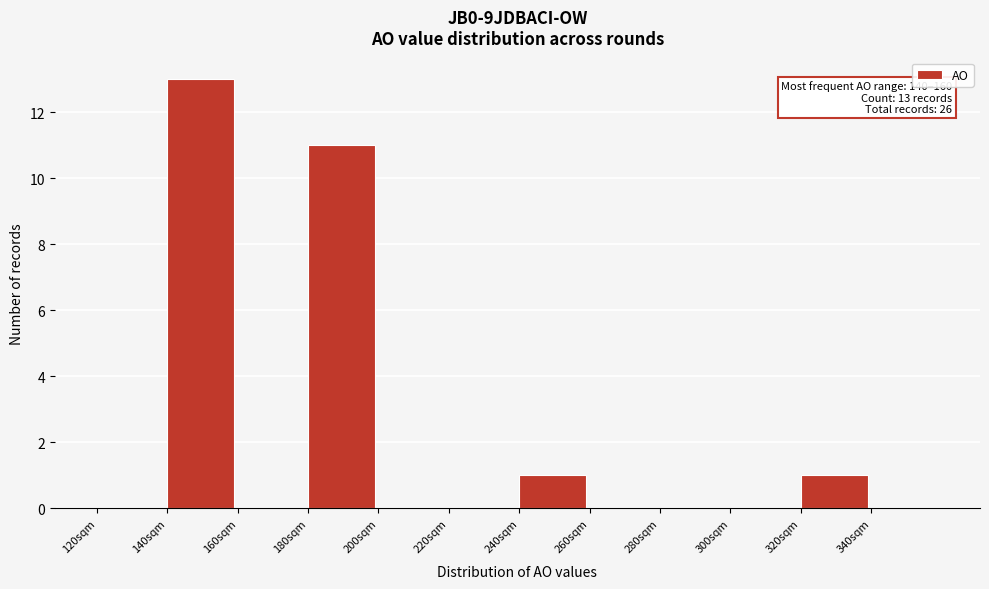

Which range on the x-axis has the tallest bar?

140 to 160